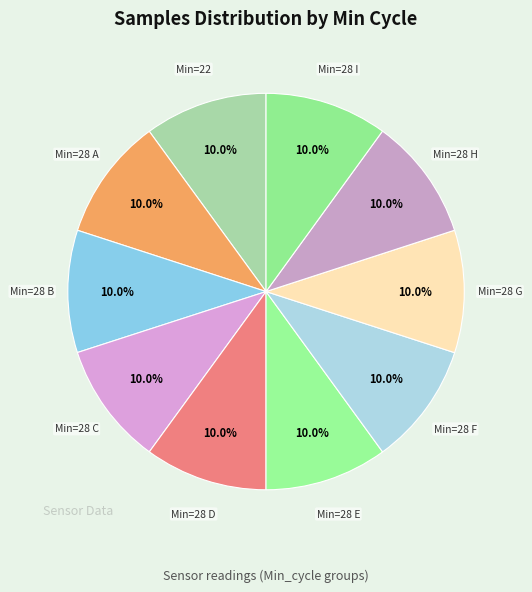

How many segments does this pie chart have?

10